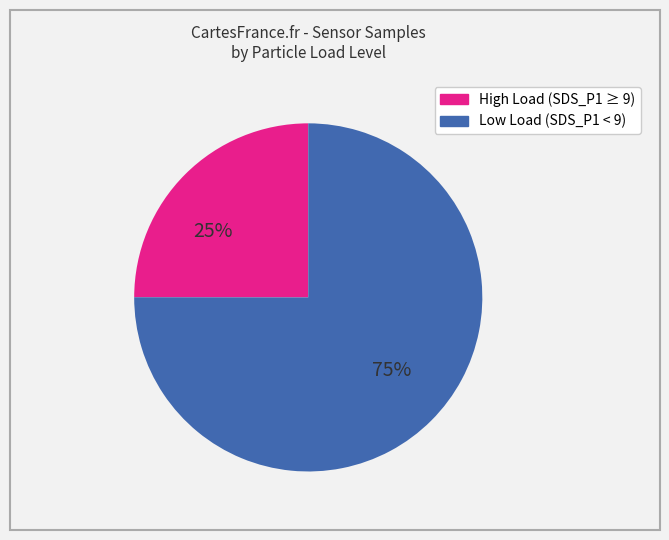

To the nearest percent, what is the average slice percentage?

50%